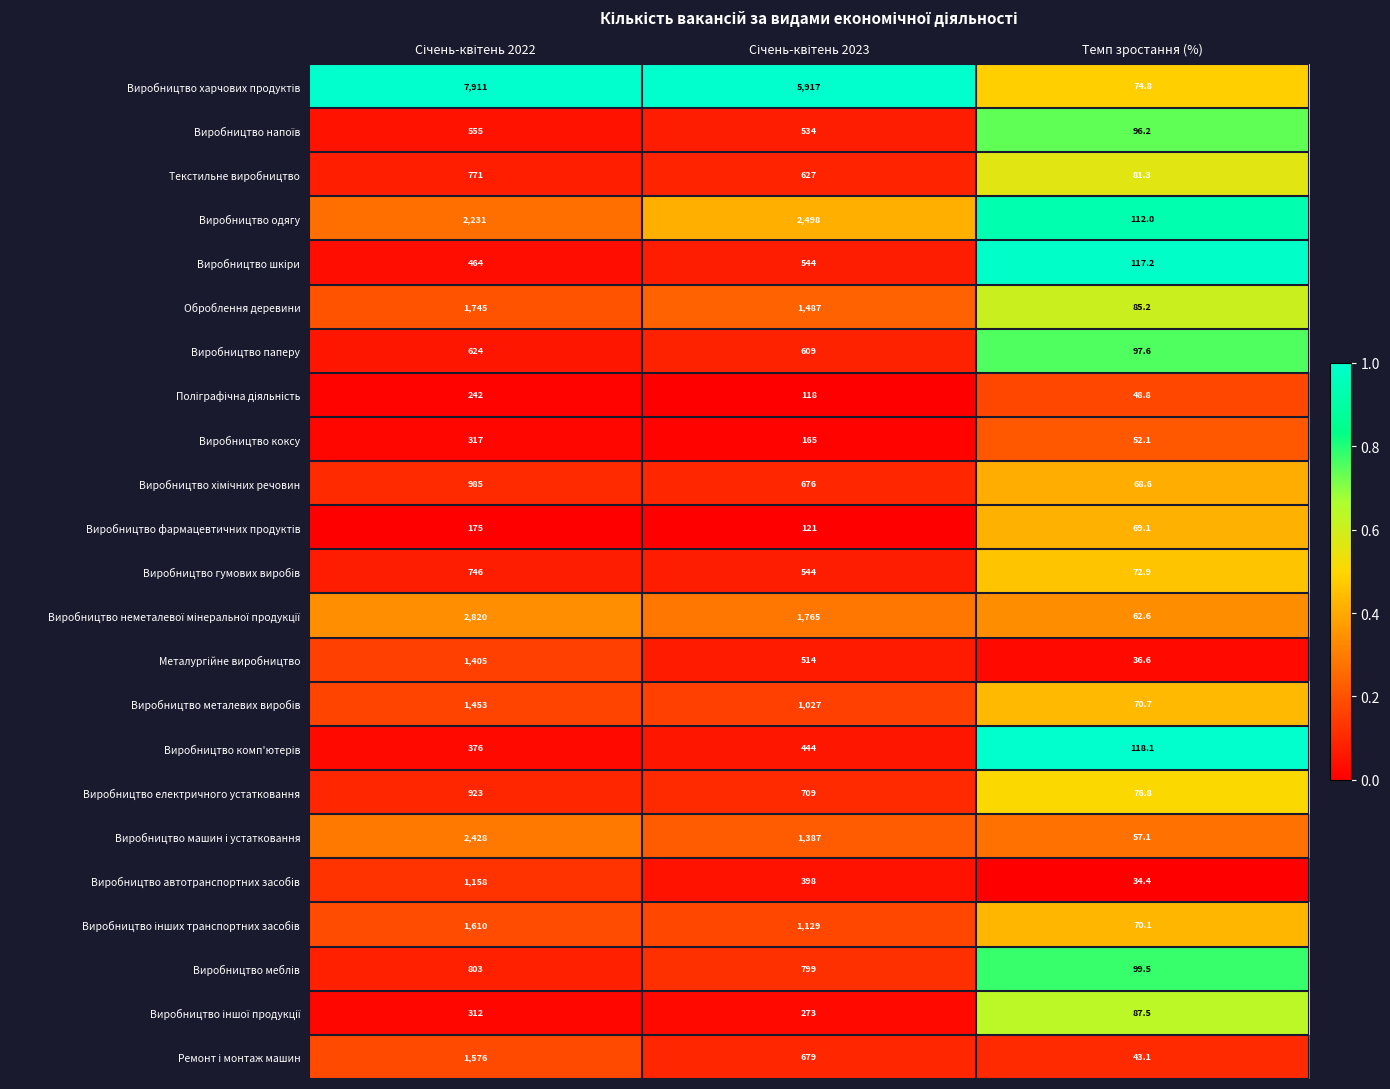

What is the greatest value displayed?

7911.0